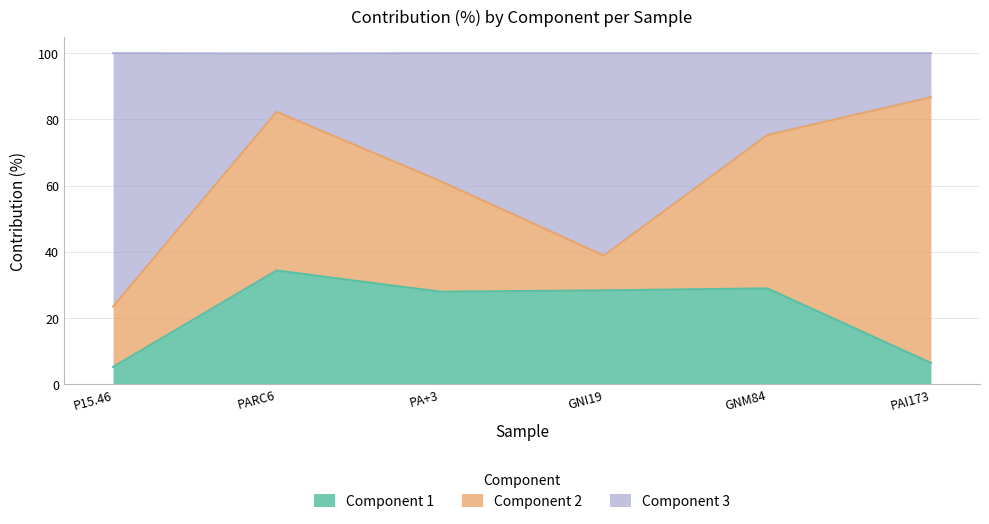

At which category is the sum across all series the highest?

PARC6